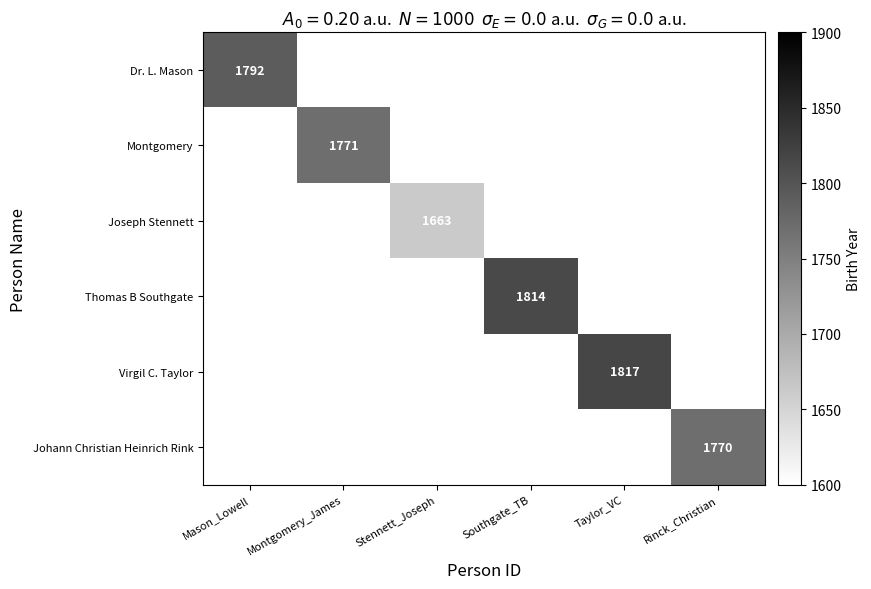

The value of Johann Christian Heinrich Rink at Rinck_Christian is 638. True or false?

False